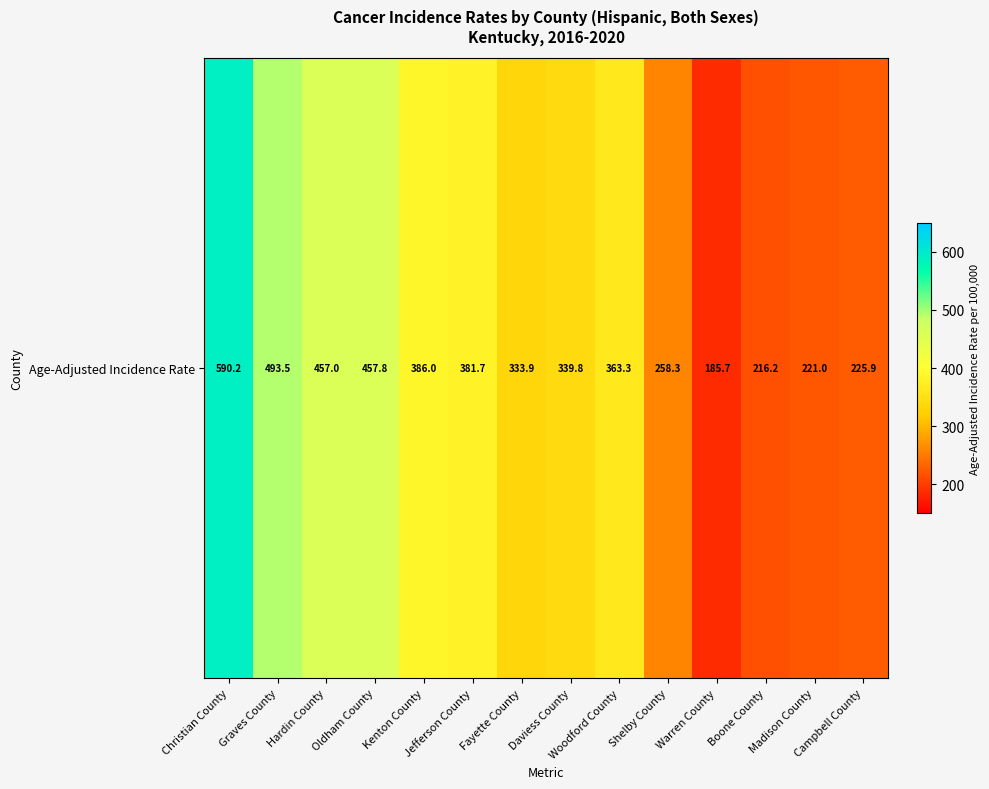

Is it true that the value at Shelby County is 449.9?

False